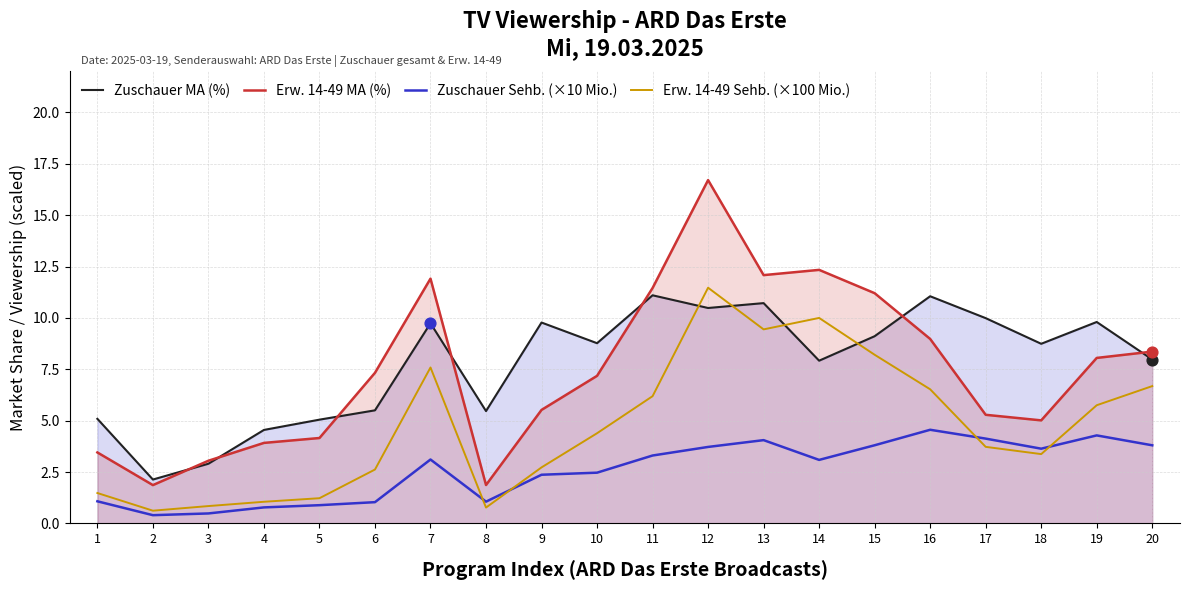

Which series has the largest total across all categories?

Zuschauer MA (%)